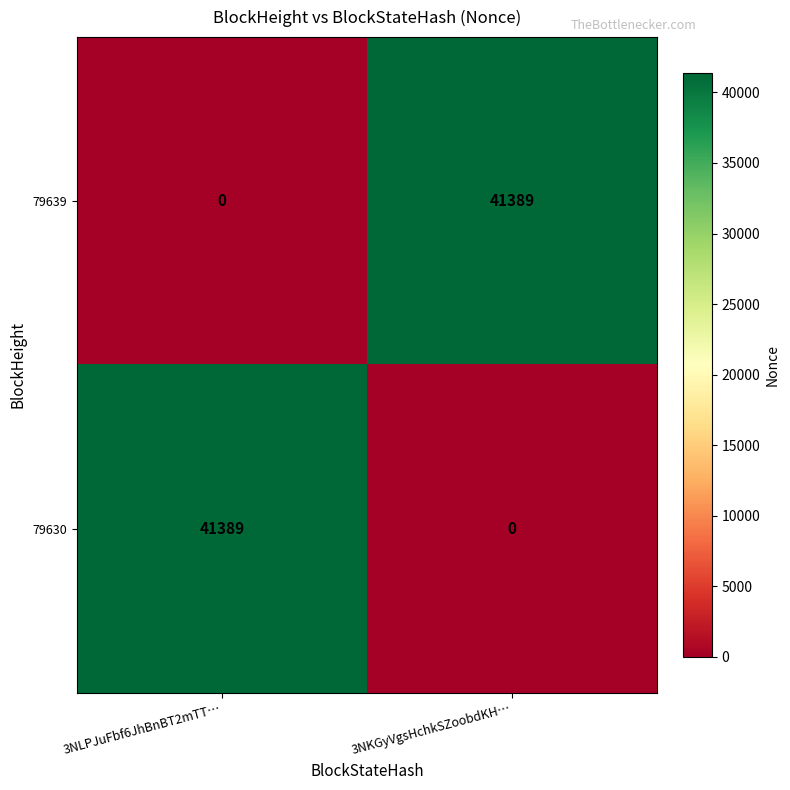

What value does the 79639 series have at 3NKGyVgsHchkSZoobdKH…?

41389